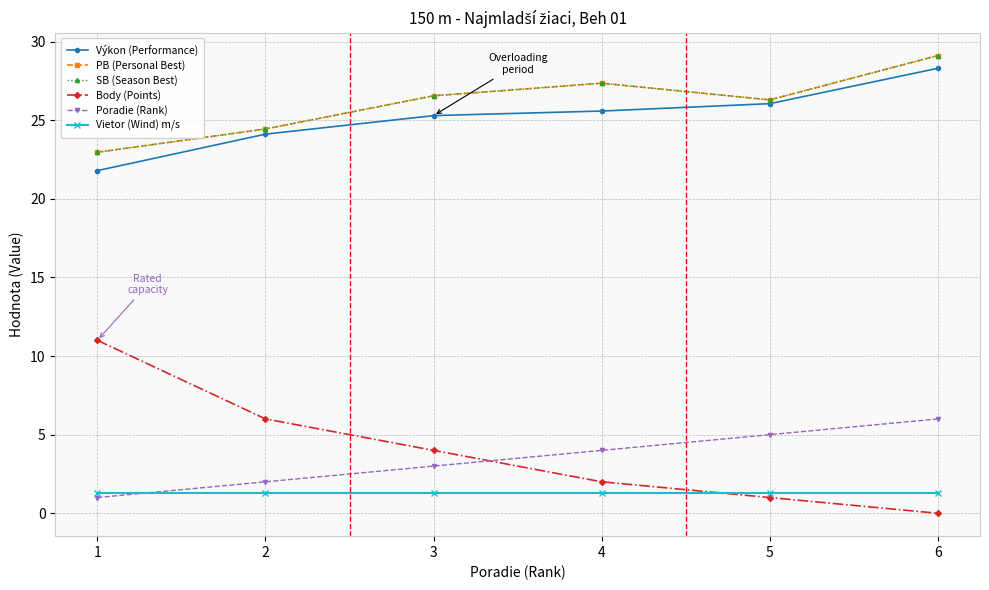

Which series has the largest total across all categories?

PB (Personal Best)